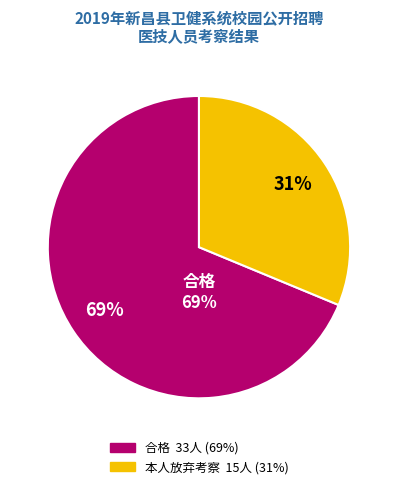

To the nearest percent, what portion does 本人放弃考察 represent?

31%